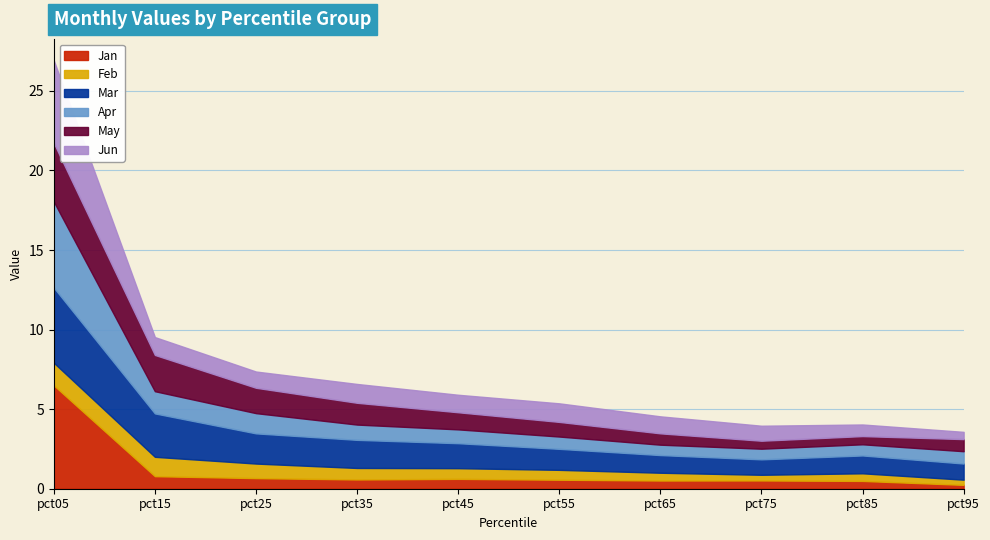

Where is Jan nearest to the value 3?

pct15